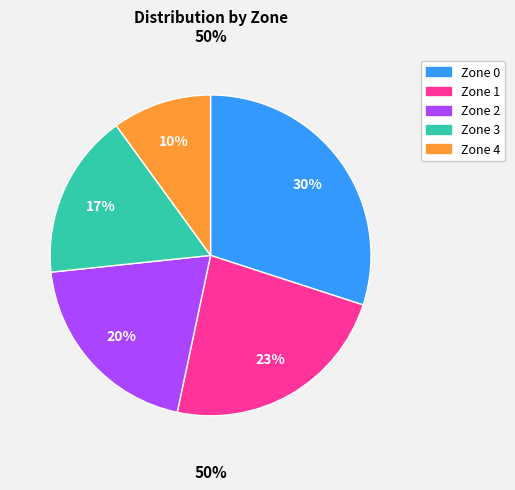

Rank the categories by value from highest to lowest.

Zone 0, Zone 1, Zone 2, Zone 3, Zone 4